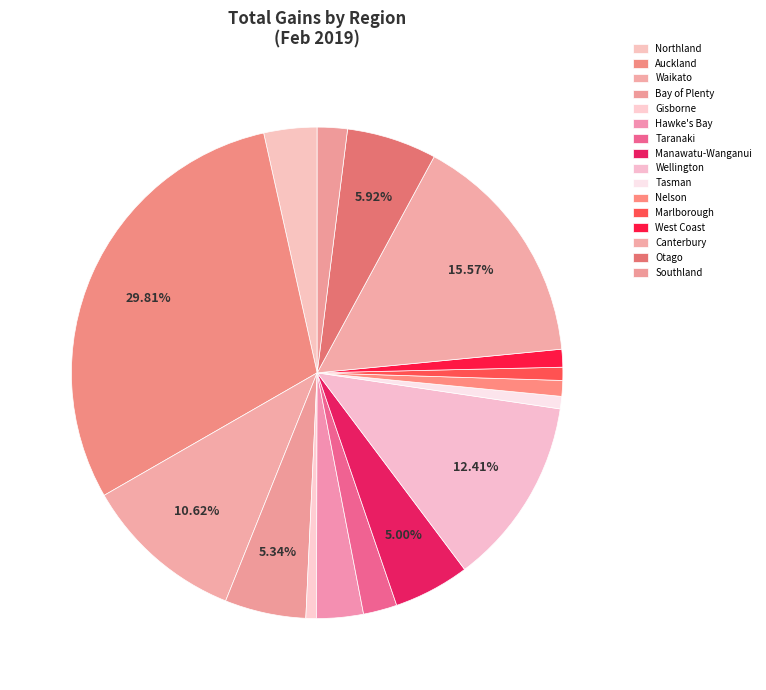

Does Taranaki account for over 50% of the chart?

No